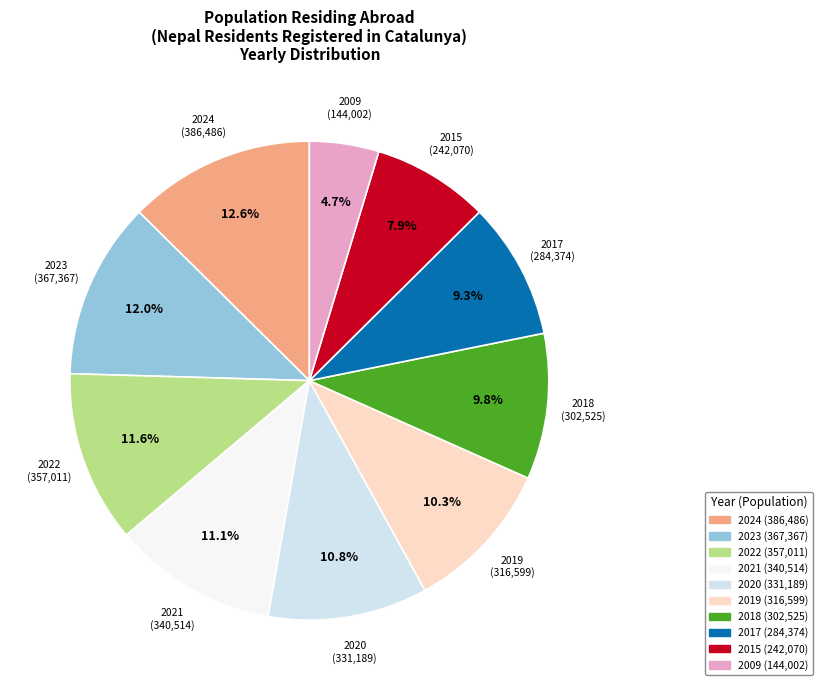

Between 2020 and 2015, which is larger?

2020